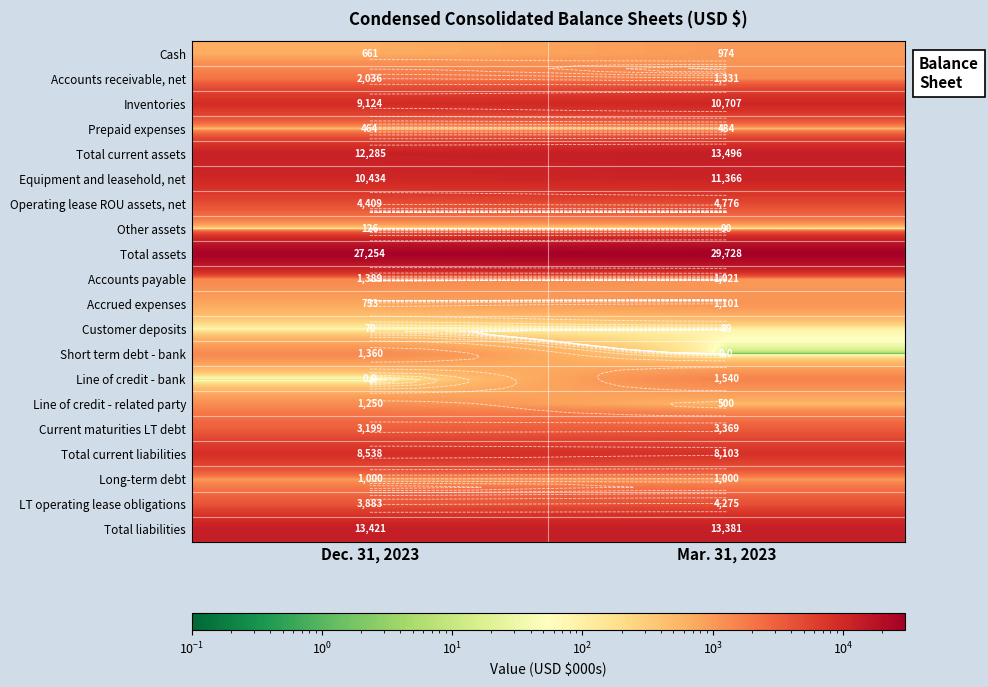

What is the difference between the maximum and minimum values in the Total assets series?

2474